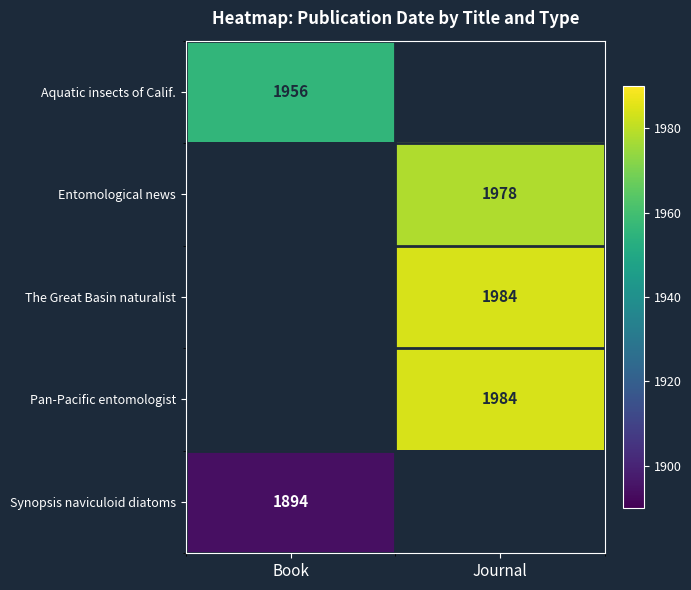

What is the maximum value shown in the chart?

1984.0